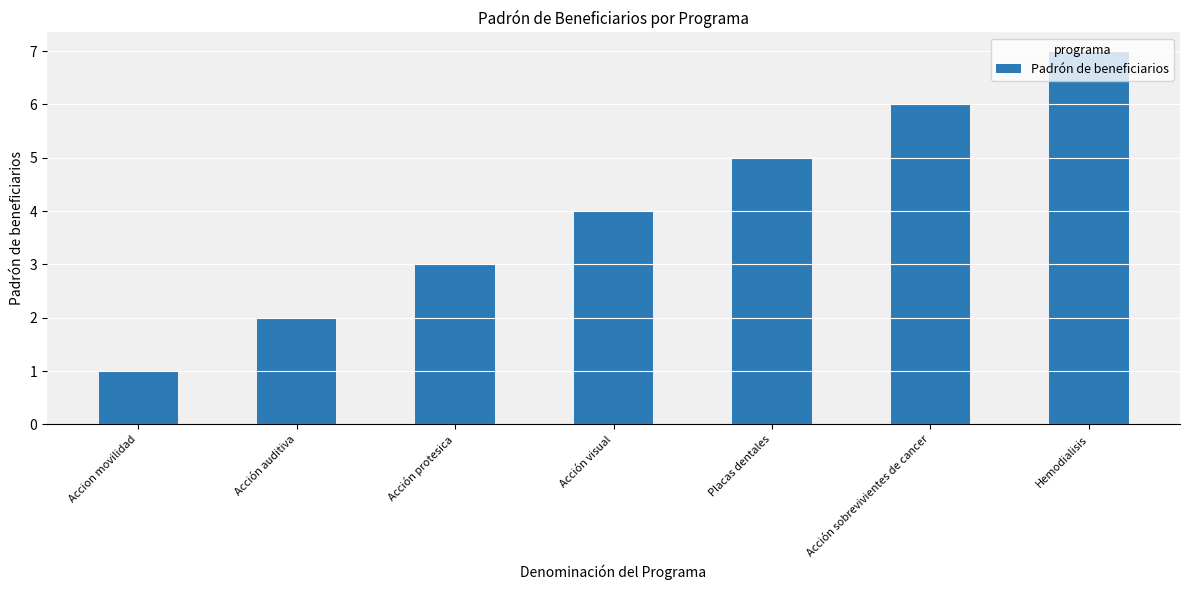

What value does the data have at Accion movilidad?

1